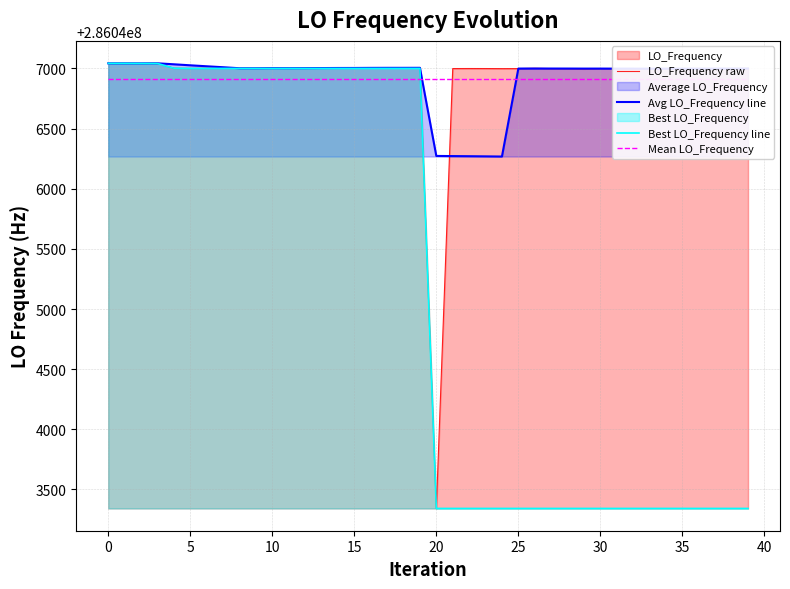

Which series has the largest total across all categories?

Avg LO_Frequency line